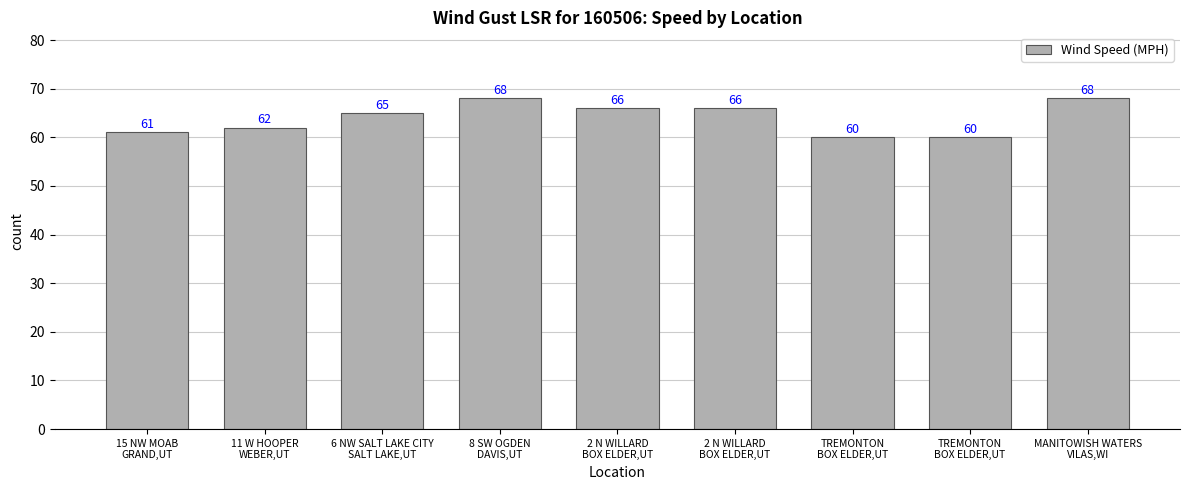

How many bars are there in total?

9